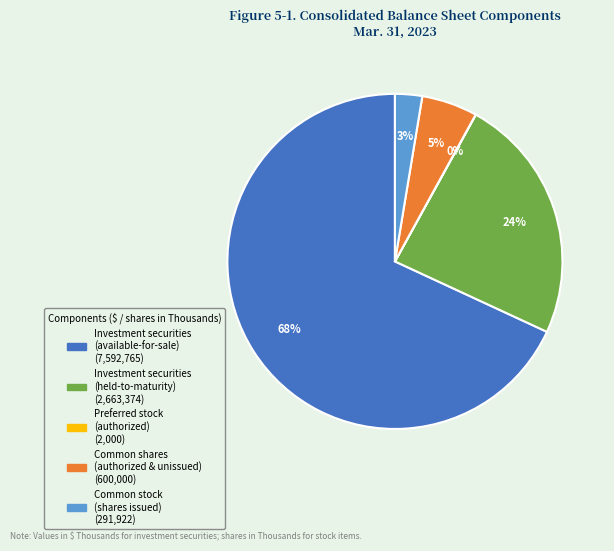

To the nearest percent, what is the average slice percentage?

20%